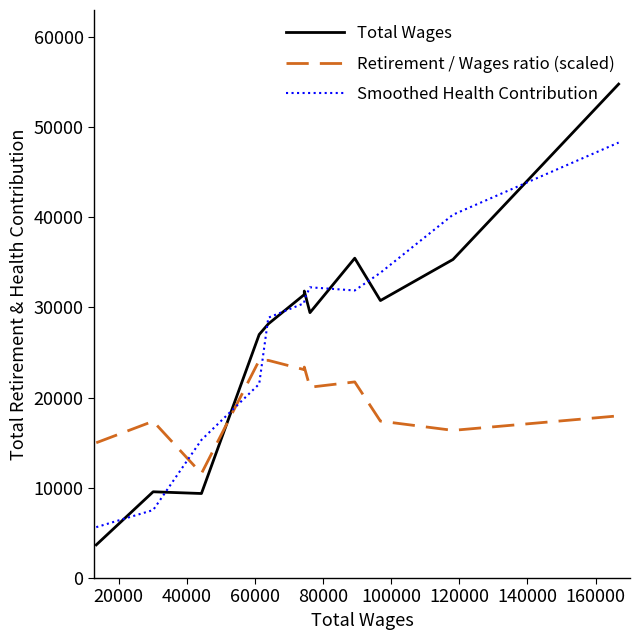

What is the difference between the maximum and minimum values in the Retirement / Wages ratio (scaled) series?

12555.3